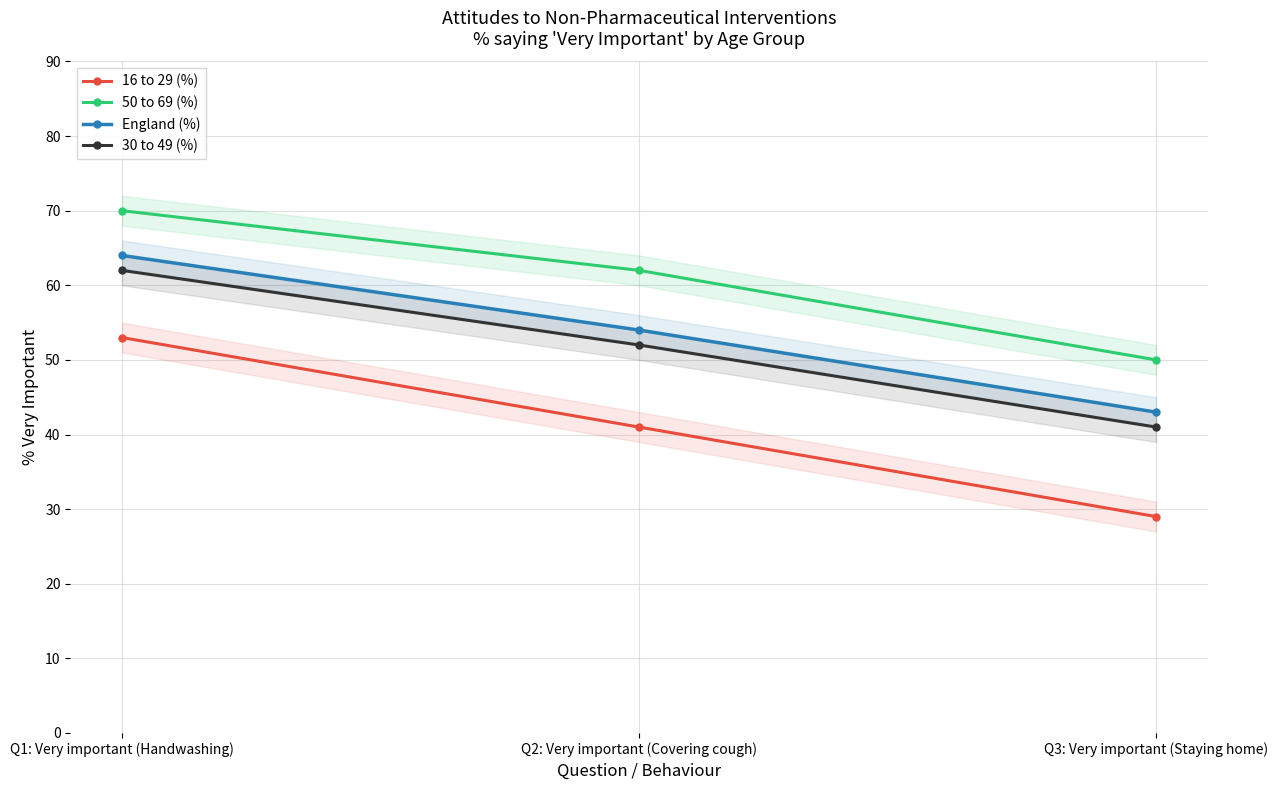

How many lines are shown in the chart?

4